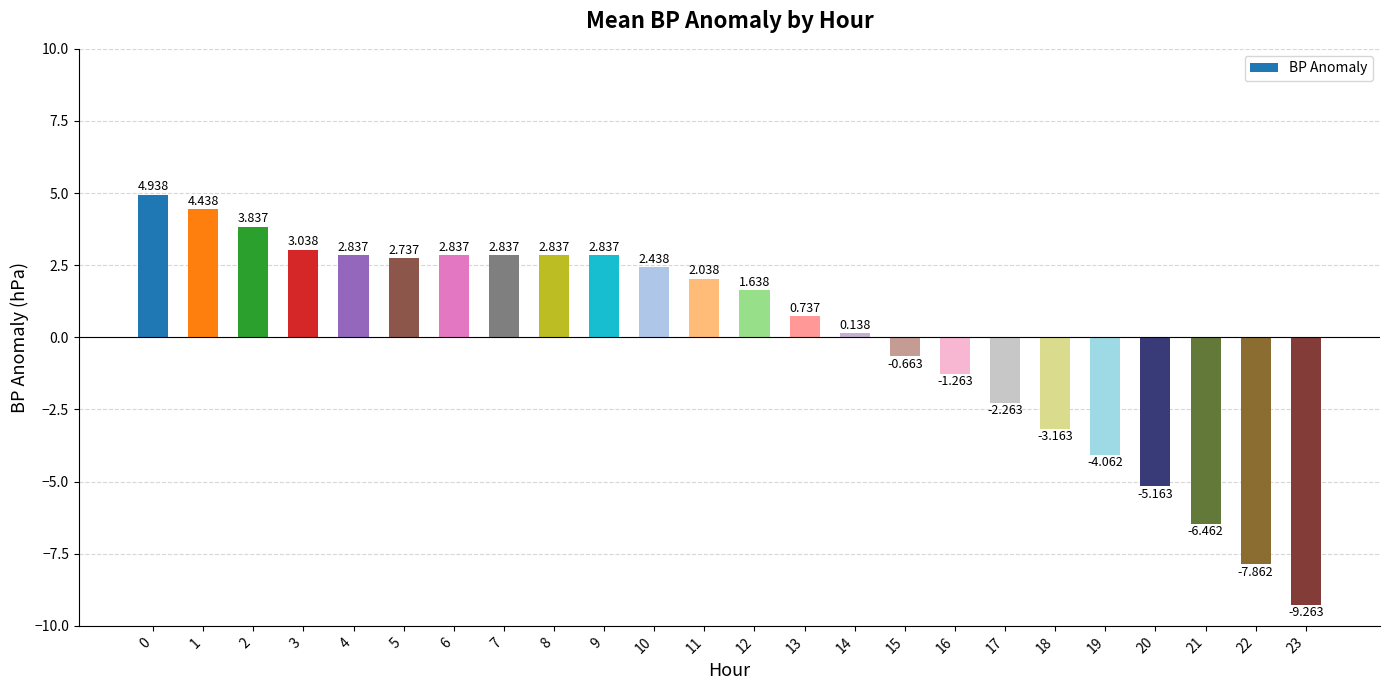

What is the ratio of the value at 11 to the value at 12?

1.2